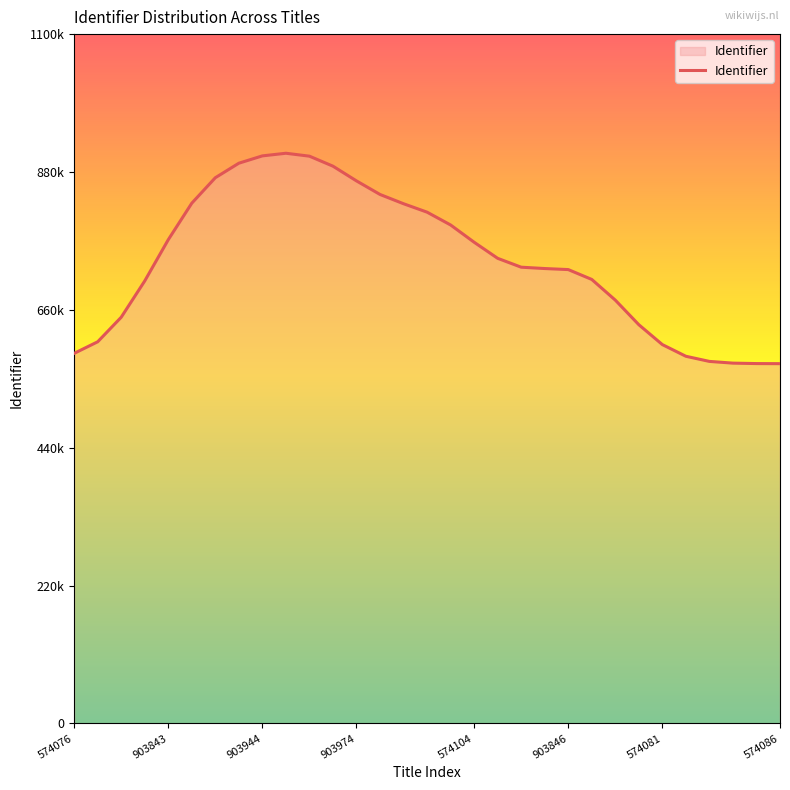

What is the maximum value shown in the chart?

909886.2